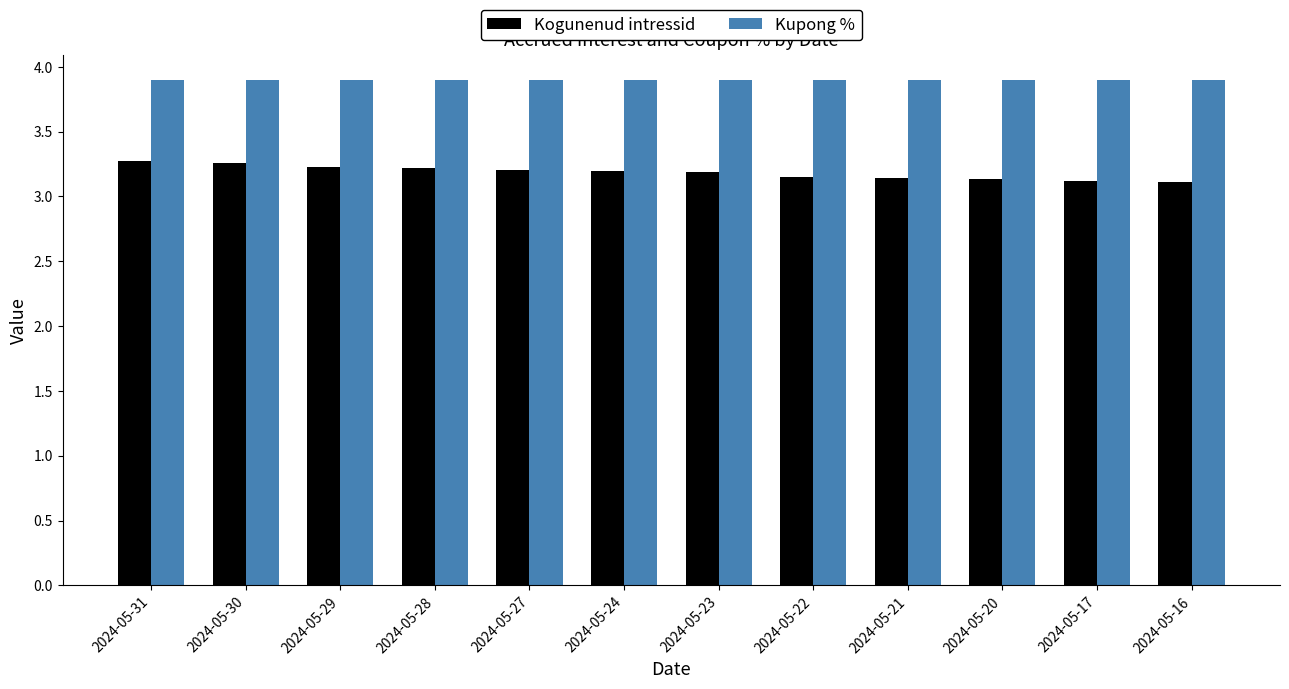

Count the Kogunenud intressid values in the range 3 to 4.

12